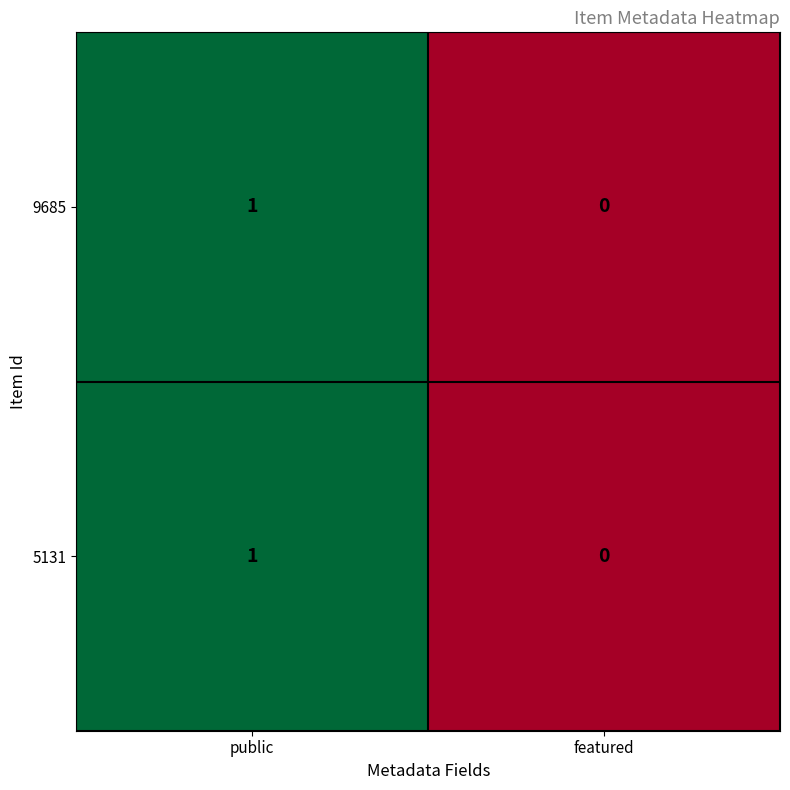

At which label does 5131 reach its minimum?

featured